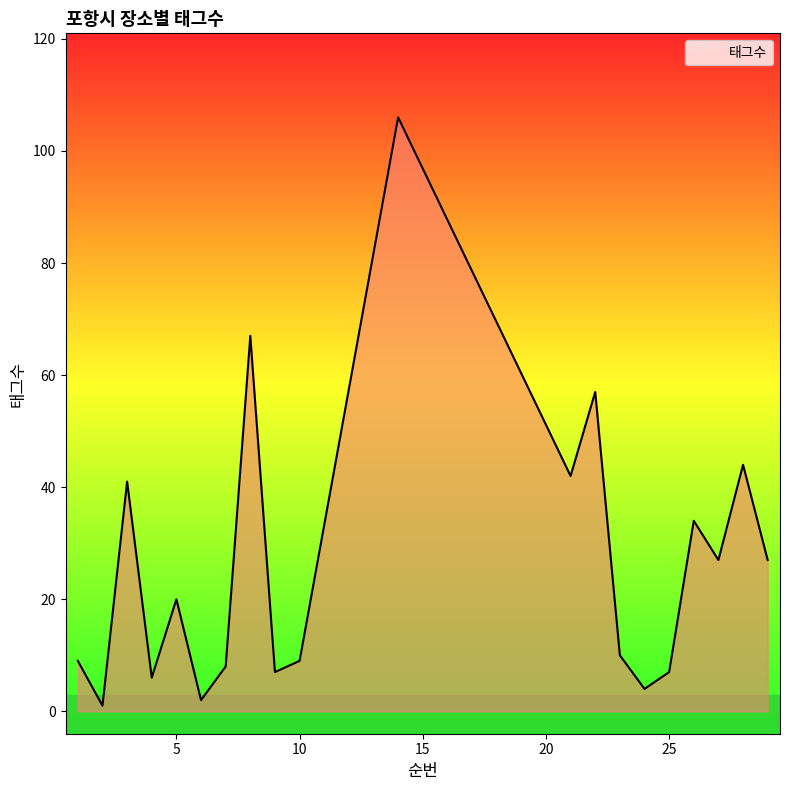

What is the difference between the maximum and minimum values?

105